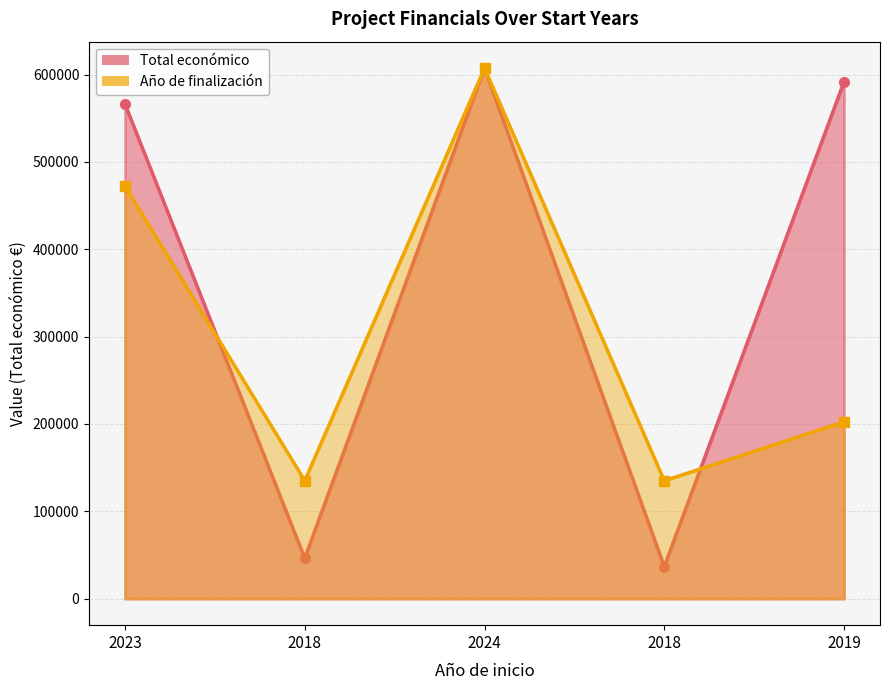

What is the spread (max minus min) of values at 2018?

153700